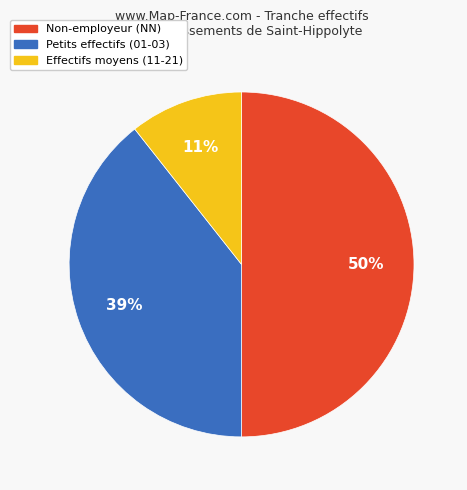

Do Petits effectifs (01-03) and Non-employeur (NN) together represent more than half of the pie?

Yes